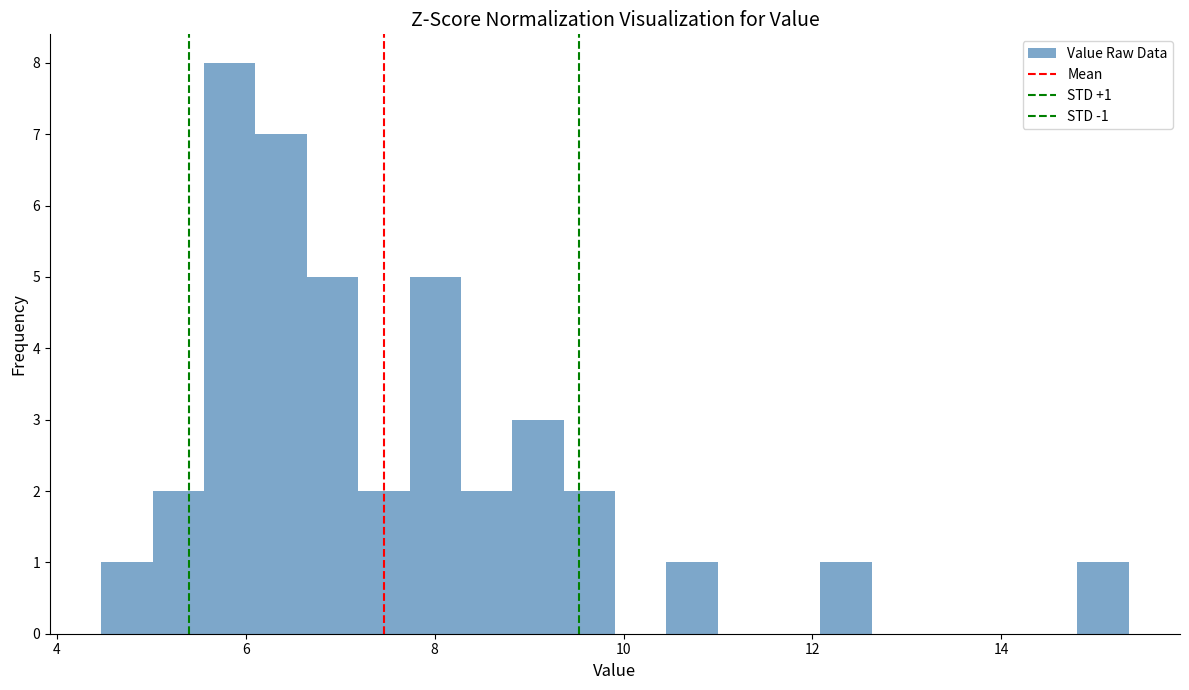

Read against the x-axis, roughly where is the centre of the tallest bar?

5.8